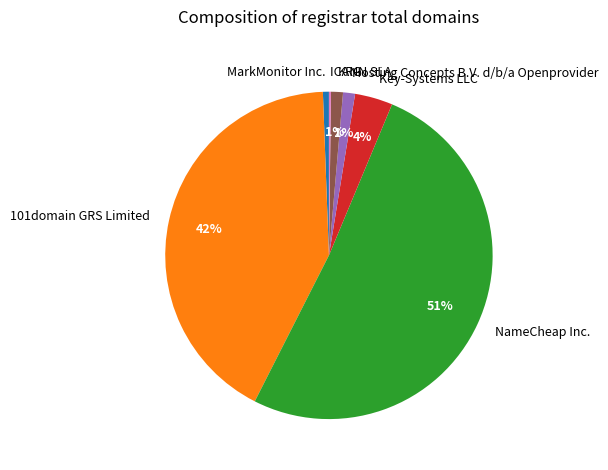

The MarkMonitor Inc. slice represents 1% of the pie. True or false?

True